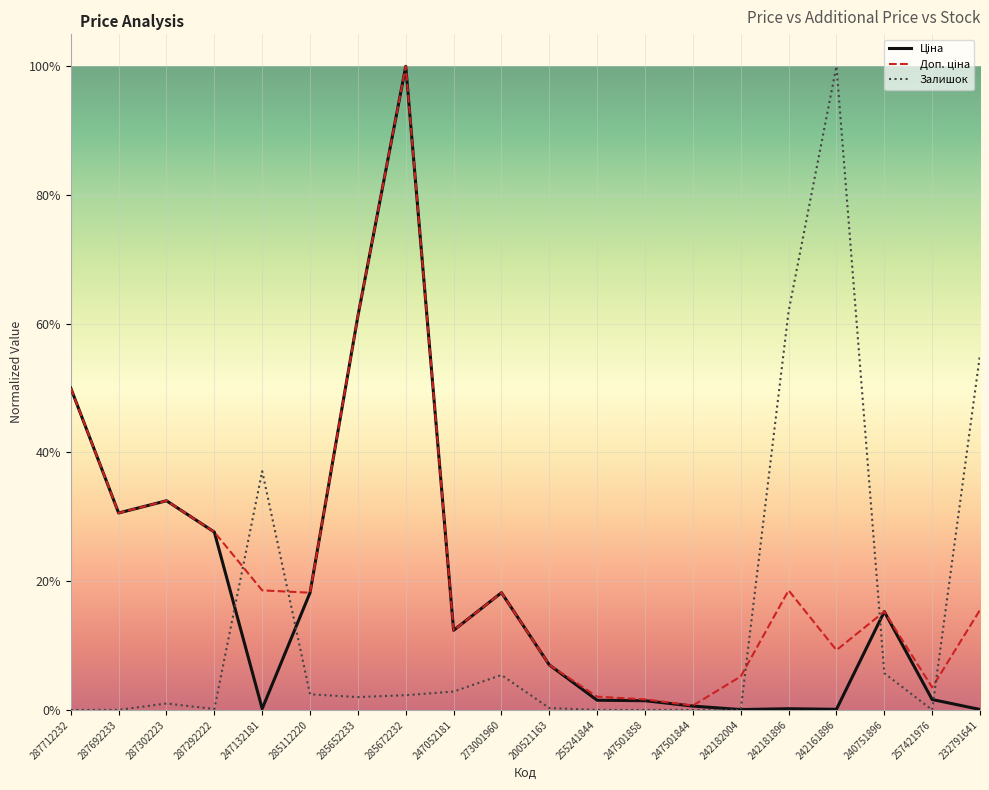

Which category has the lowest value across all series?

287712232